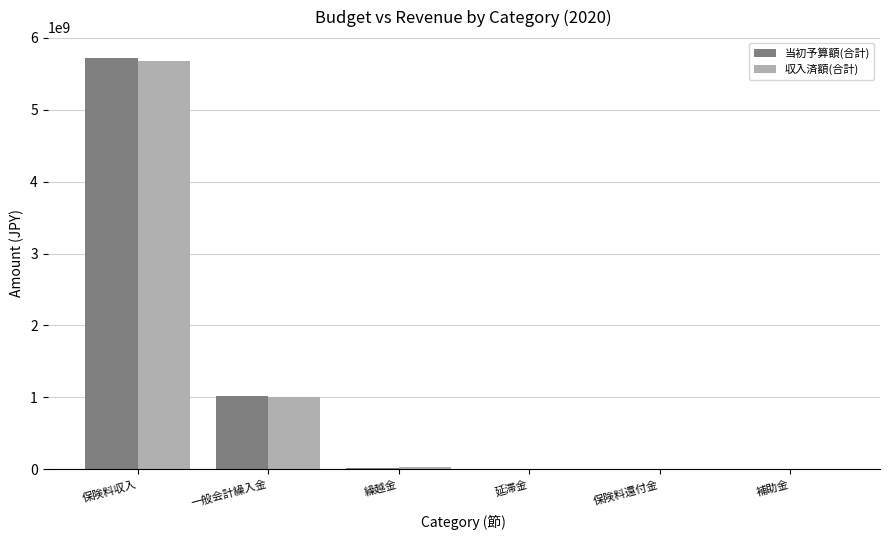

At which category is the sum across all series the highest?

保険料収入